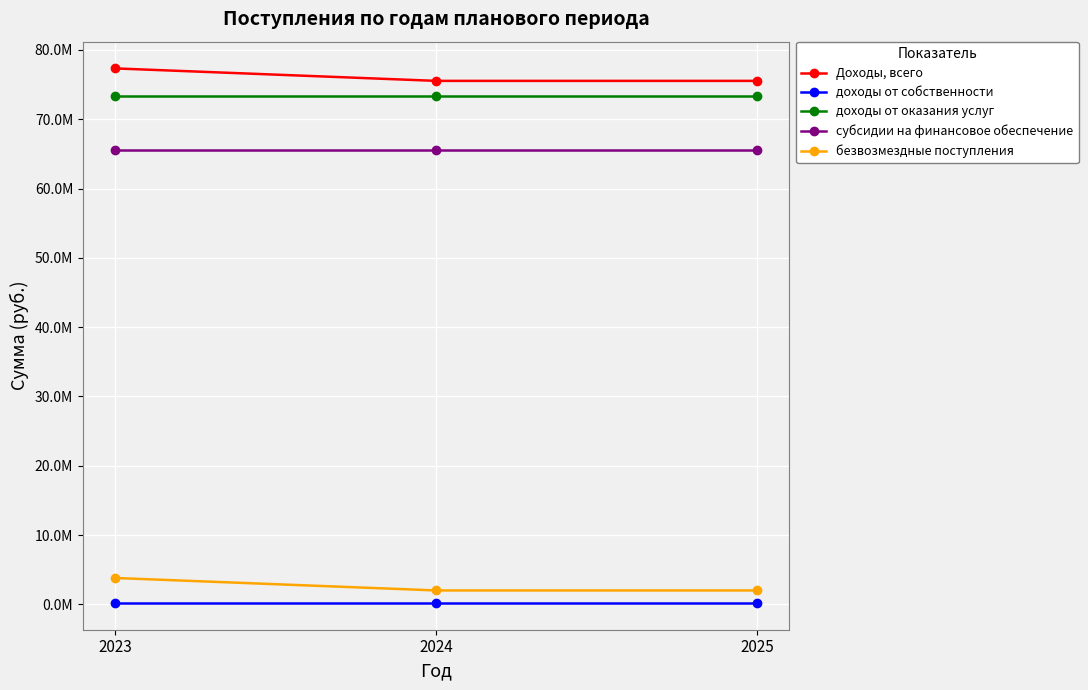

Rank the series at 2024 from lowest to highest value.

доходы от собственности, безвозмездные поступления, субсидии на финансовое обеспечение, доходы от оказания услуг, Доходы, всего